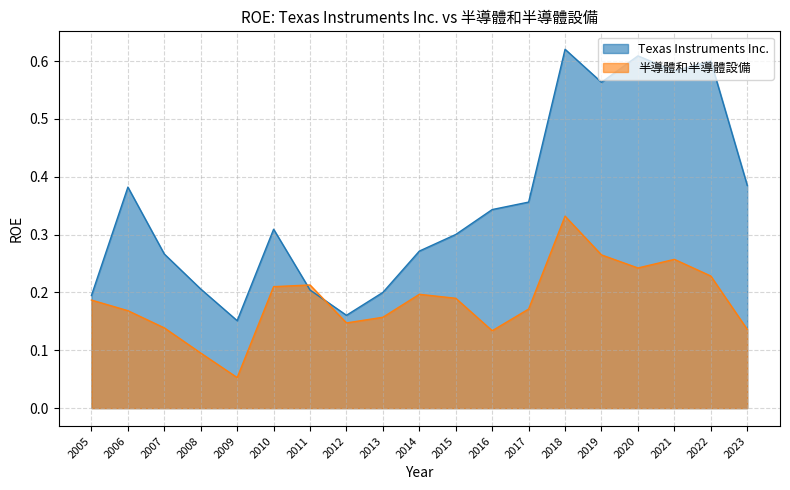

List the series in order of their peak value, highest first.

Texas Instruments Inc., 半導體和半導體設備